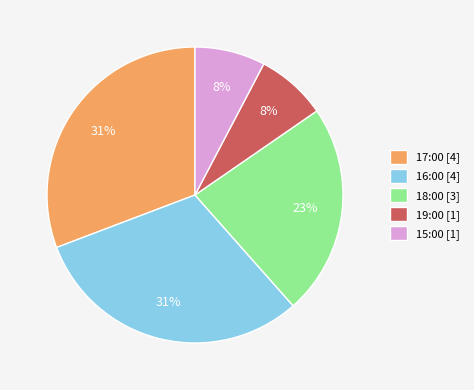

Count the number of slices in the pie.

5